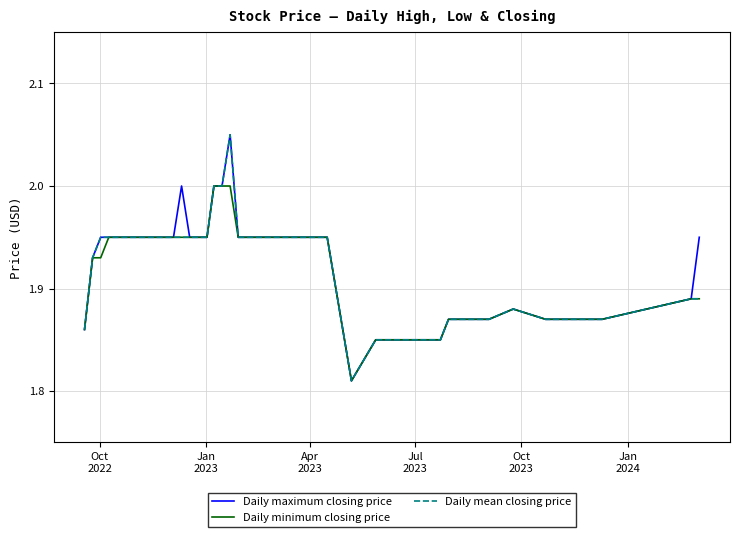

Reading left to right, what are all the values shown in this chart?

Daily maximum closing price: 1.9	1.9	1.9	1.9	1.9	1.9	1.9	1.9	2.0	1.9	1.9	2.0	2.0	2.0	1.9	1.9	1.9	1.9	1.9	1.8	1.9	1.9	1.9	1.9	1.9	1.9	1.9	1.9	1.9	1.9	1.9	1.9	1.9	1.9	1.9	1.9	1.9	1.9	1.9	1.9
Daily minimum closing price: 1.9	1.9	1.9	1.9	1.9	1.9	1.9	1.9	1.9	1.9	1.9	2.0	2.0	2.0	1.9	1.9	1.9	1.9	1.9	1.8	1.9	1.9	1.9	1.9	1.9	1.9	1.9	1.9	1.9	1.9	1.9	1.9	1.9	1.9	1.9	1.9	1.9	1.9	1.9	1.9
Daily mean closing price: 1.9	1.9	1.9	1.9	1.9	1.9	1.9	1.9	1.9	1.9	1.9	2.0	2.0	2.0	1.9	1.9	1.9	1.9	1.9	1.8	1.9	1.9	1.9	1.9	1.9	1.9	1.9	1.9	1.9	1.9	1.9	1.9	1.9	1.9	1.9	1.9	1.9	1.9	1.9	1.9